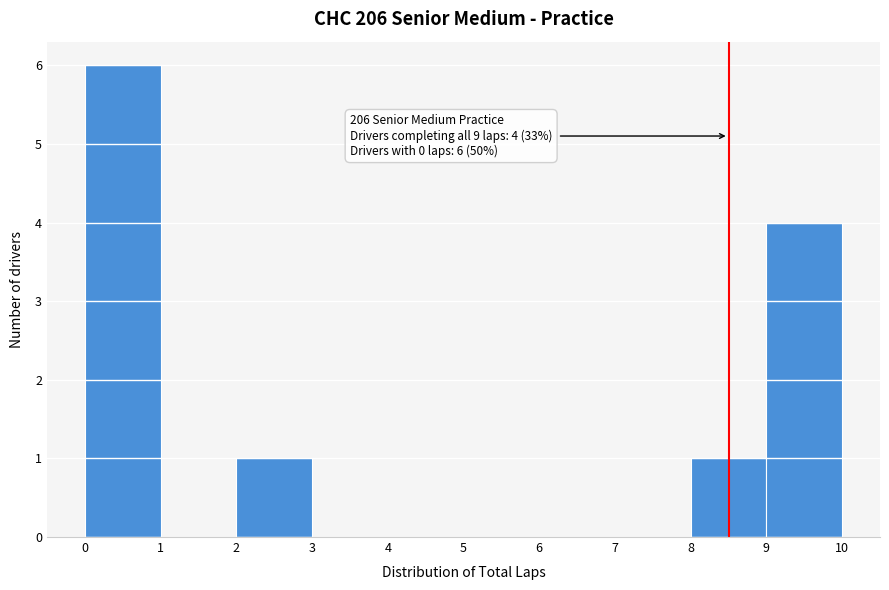

Which range on the x-axis has the tallest bar?

0 to 1